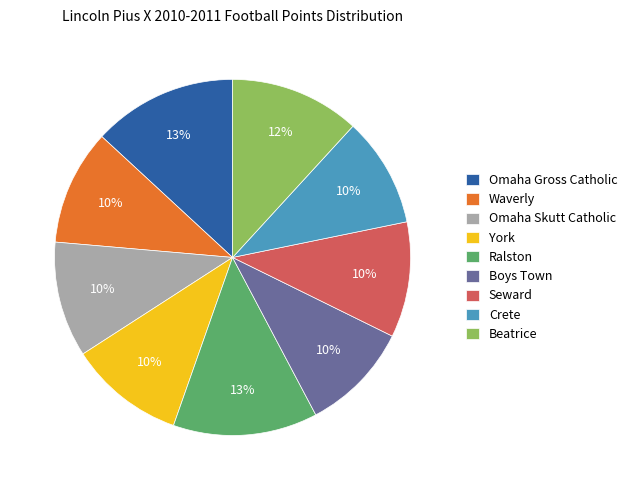

To the nearest percent, what is the average slice percentage?

11%